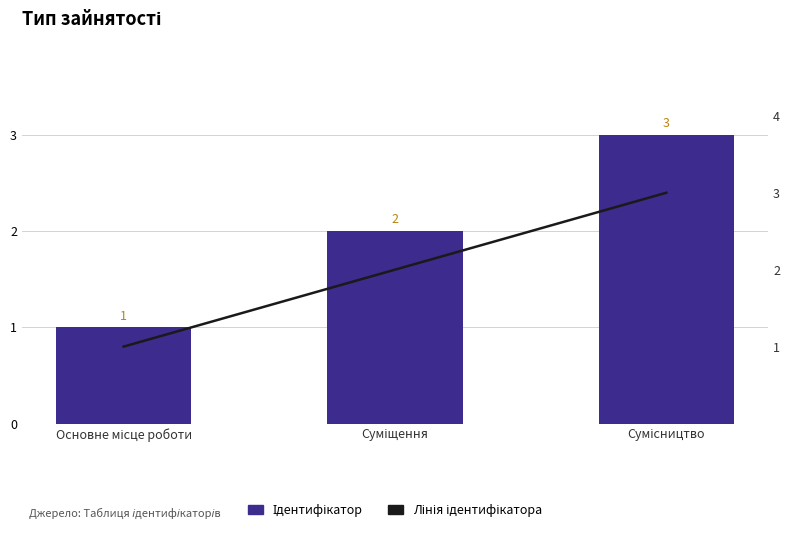

The value of Лінія ідентифікатора at Сумісництво is 3. True or false?

True